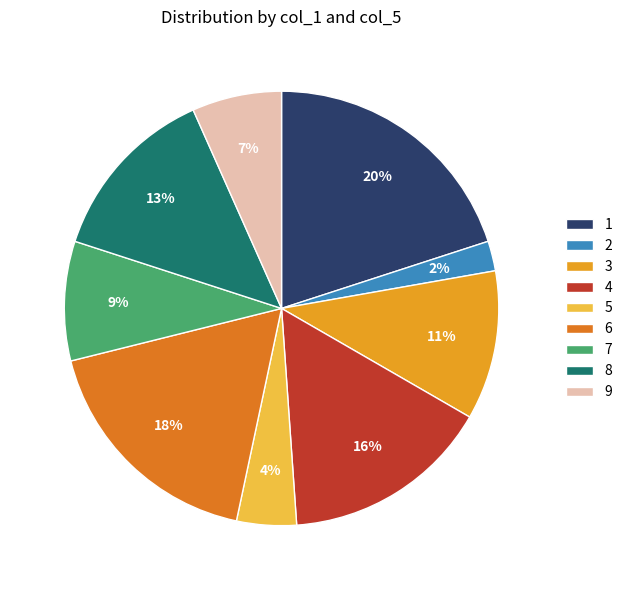

How many slices are in this pie chart?

9